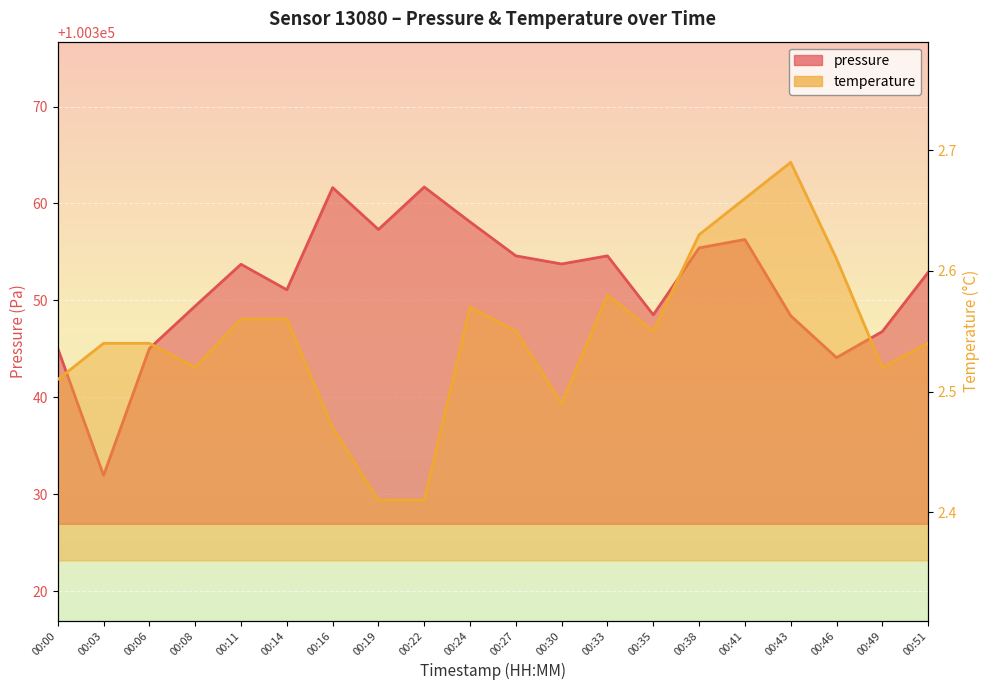

Which series has the widest spread of values?

pressure